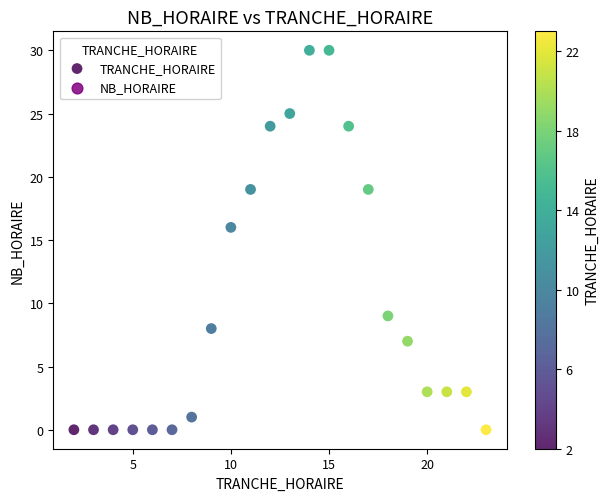

What Y value in the scatter plot is closest to 15?

16